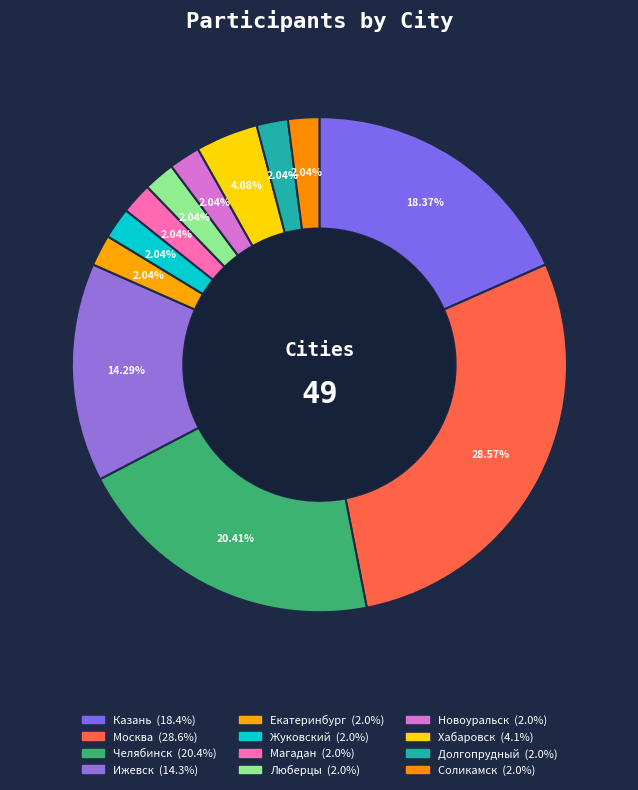

What is the change in value from Москва to Магадан?

-13